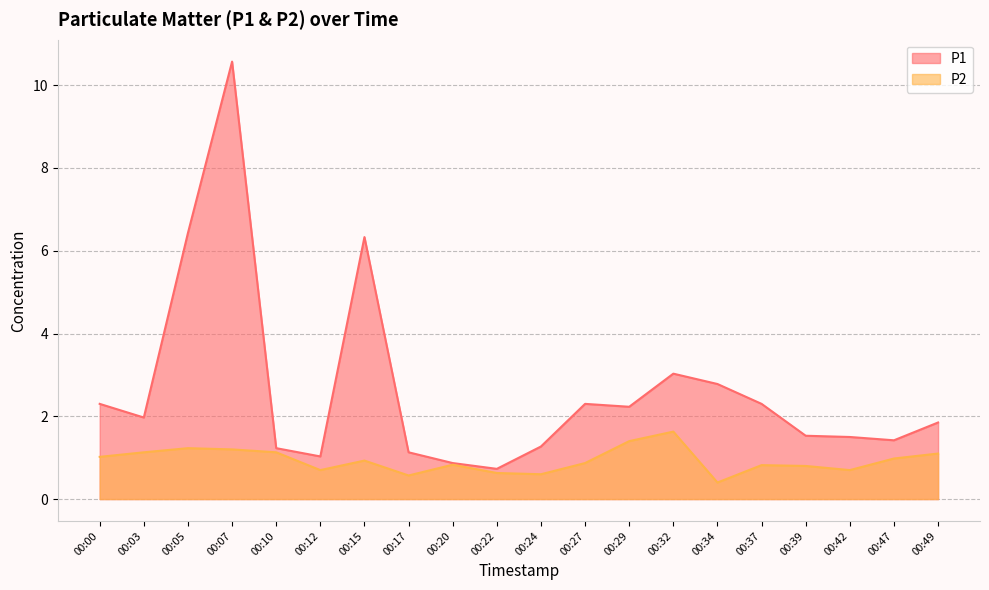

Where is P1 nearest to the value 5?

00:15